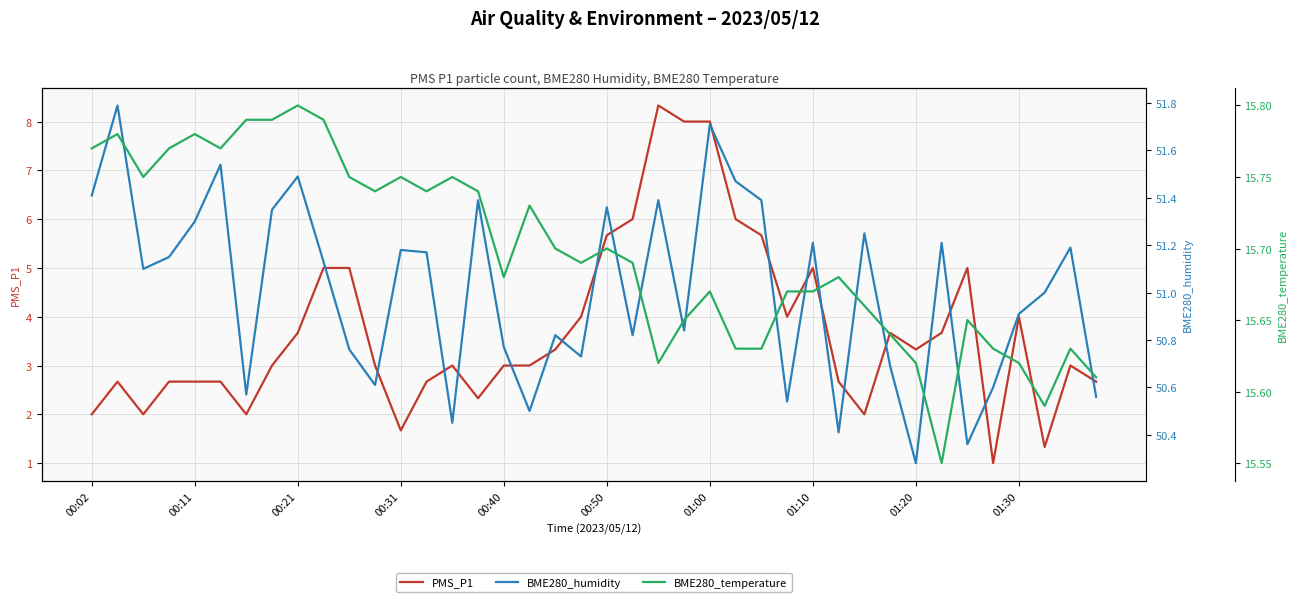

Which series has the largest range (max minus min)?

PMS_P1